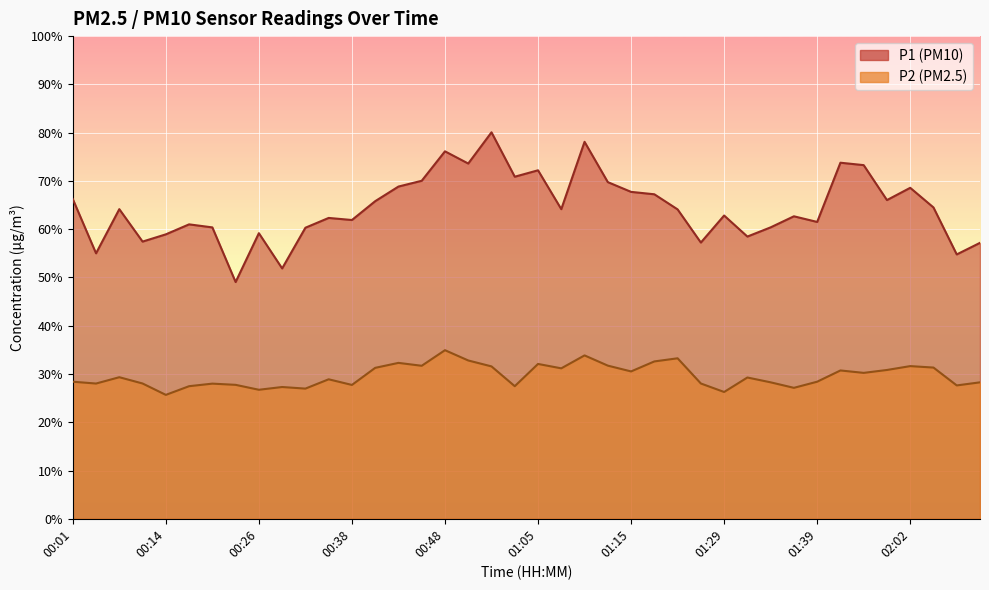

Which series changed the most between 00:46 and 01:15?

P1